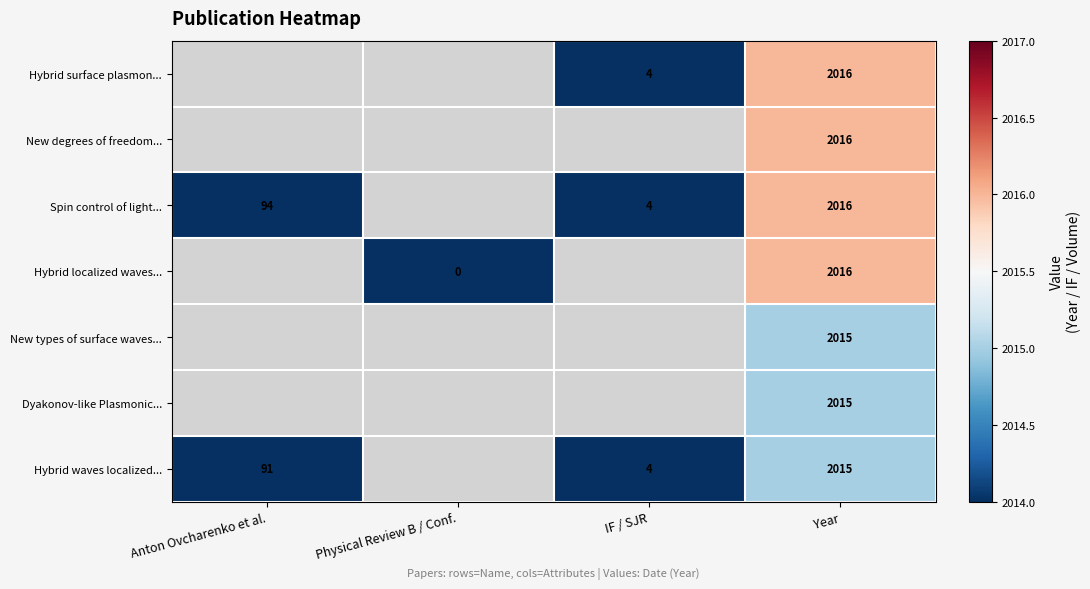

What is the maximum value shown in the chart?

2016.0